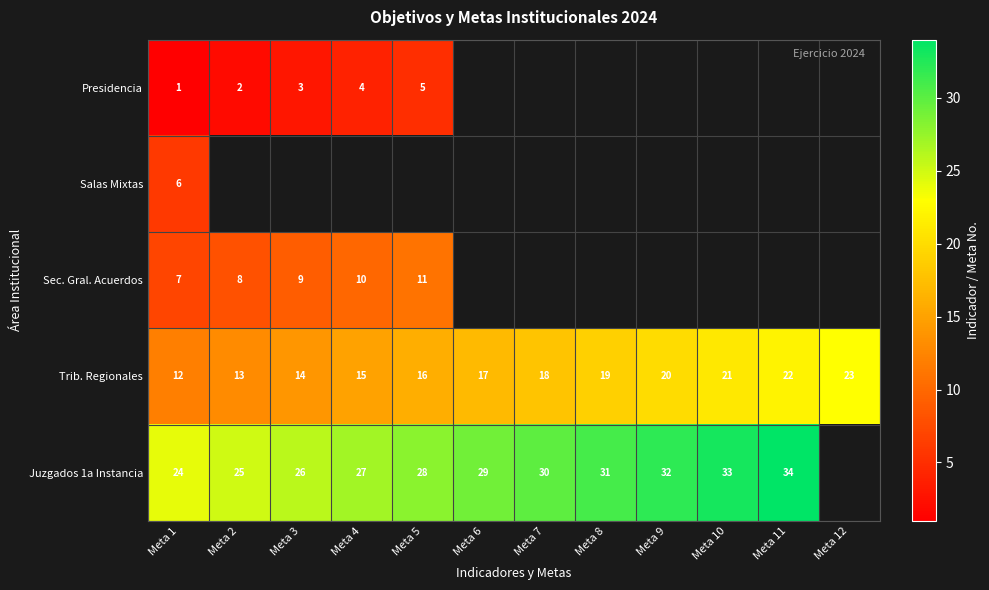

The value of Trib. Regionales at Meta 1 is 12. True or false?

True